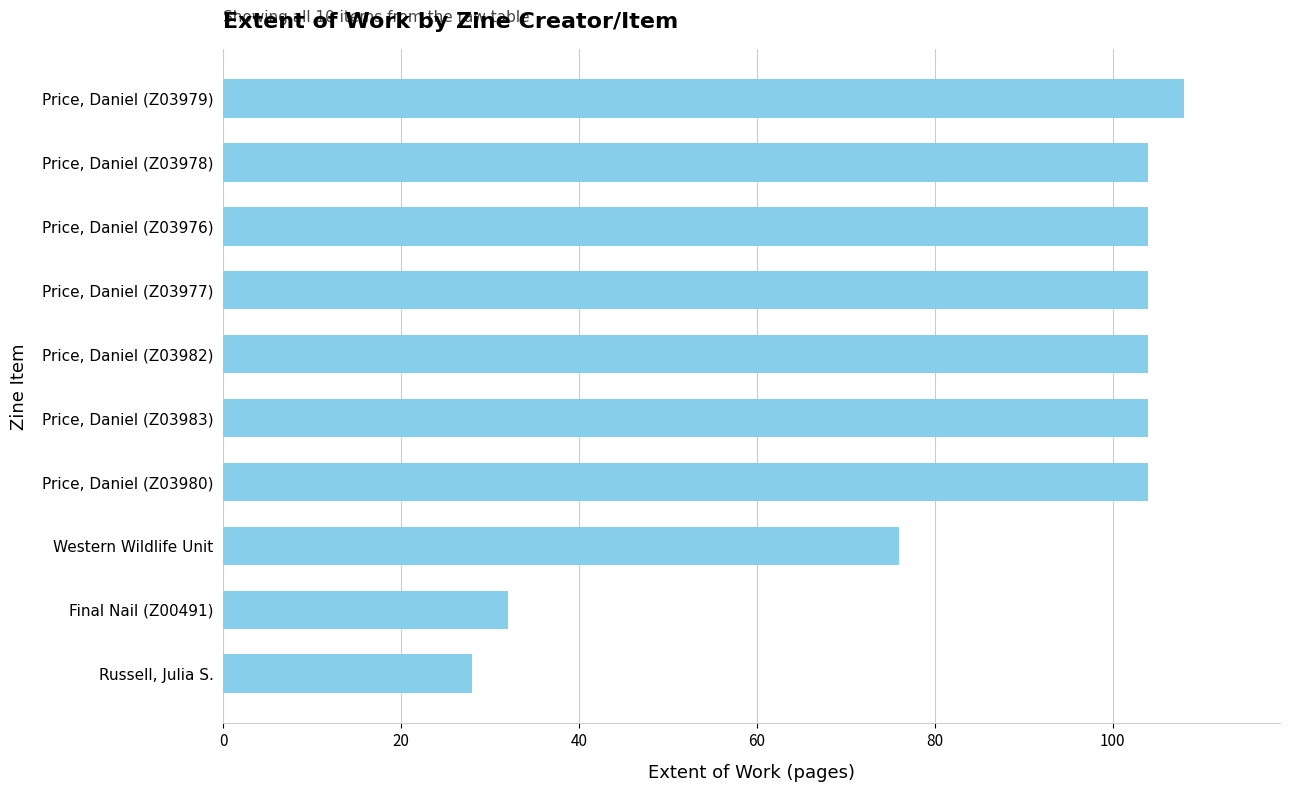

What is the sum of all values?

868